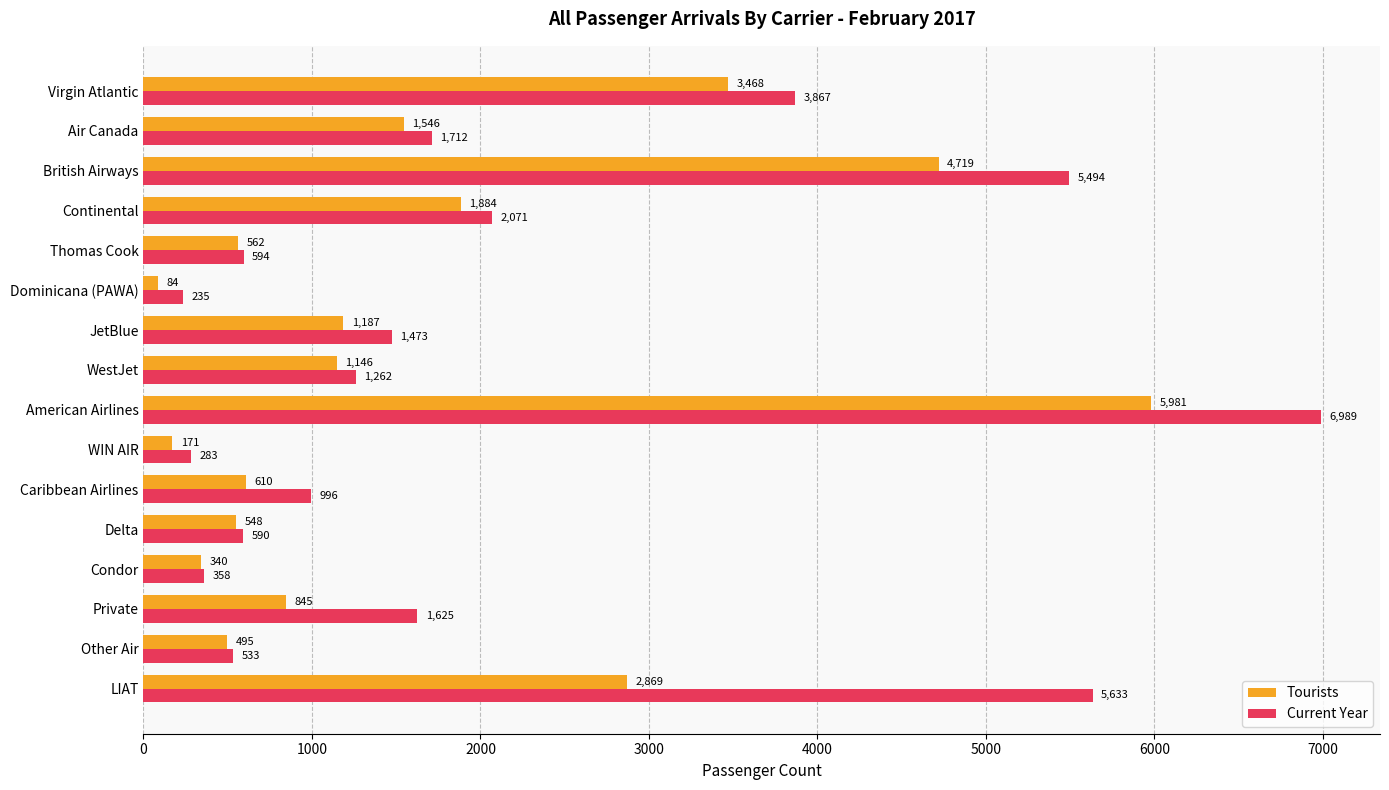

Where is Current Year nearest to the value 3612?

Virgin Atlantic